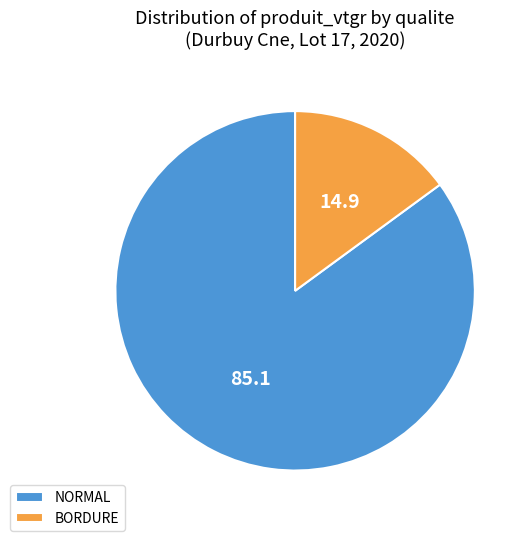

How many slices are in this pie chart?

2